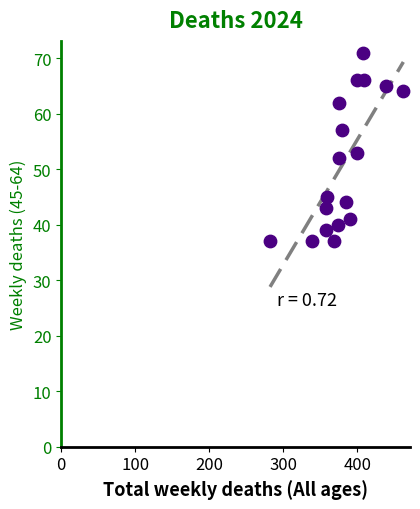

What is the range of Y values (max minus min)?

34